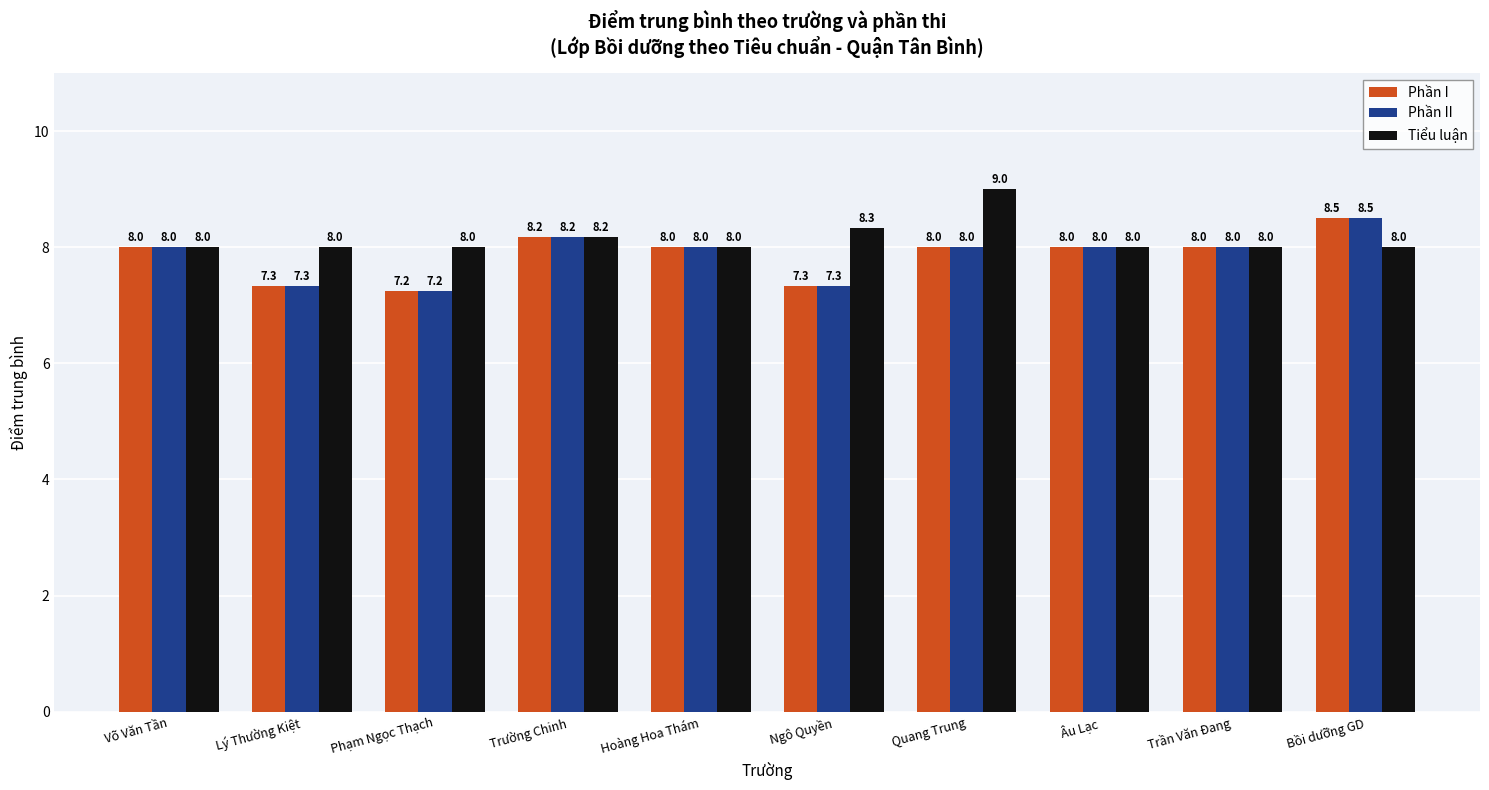

Count the number of categories in the chart.

10